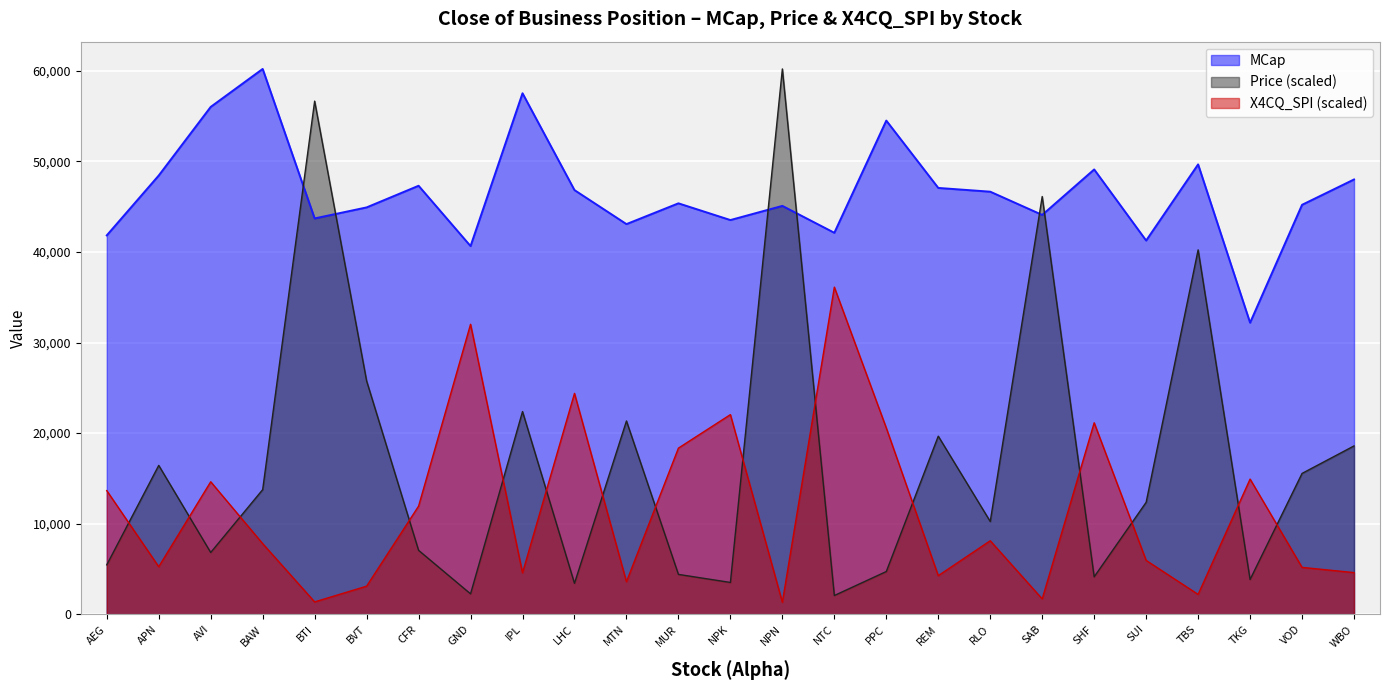

What is the total value across all series at SAB?

91897.9